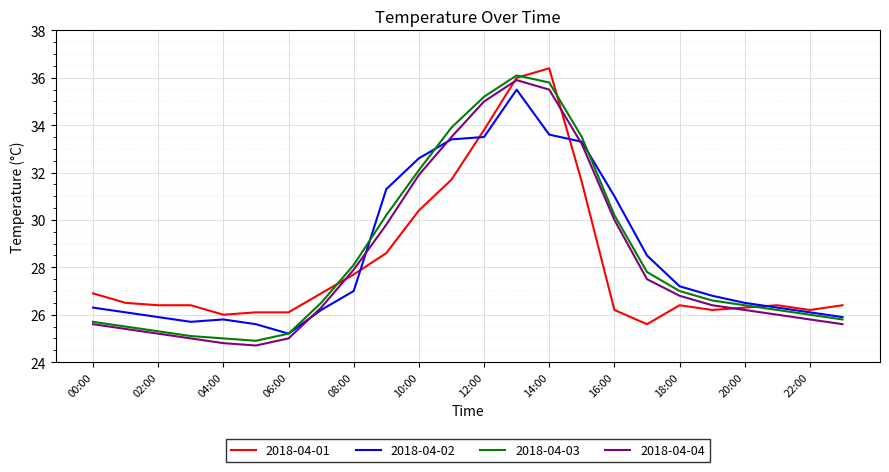

What is the minimum value for 2018-04-02?

25.2